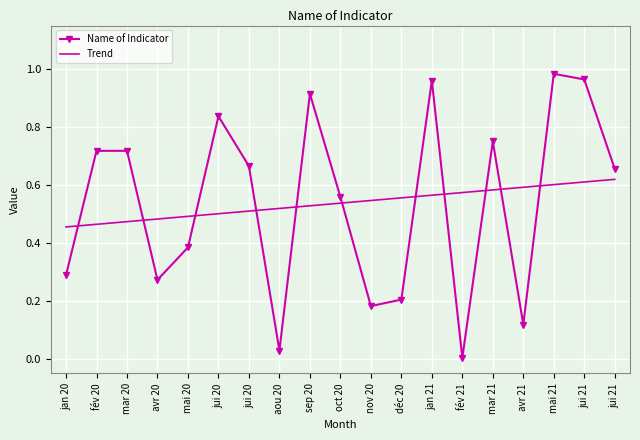

What are all the series names shown in the legend?

Name of Indicator, Trend